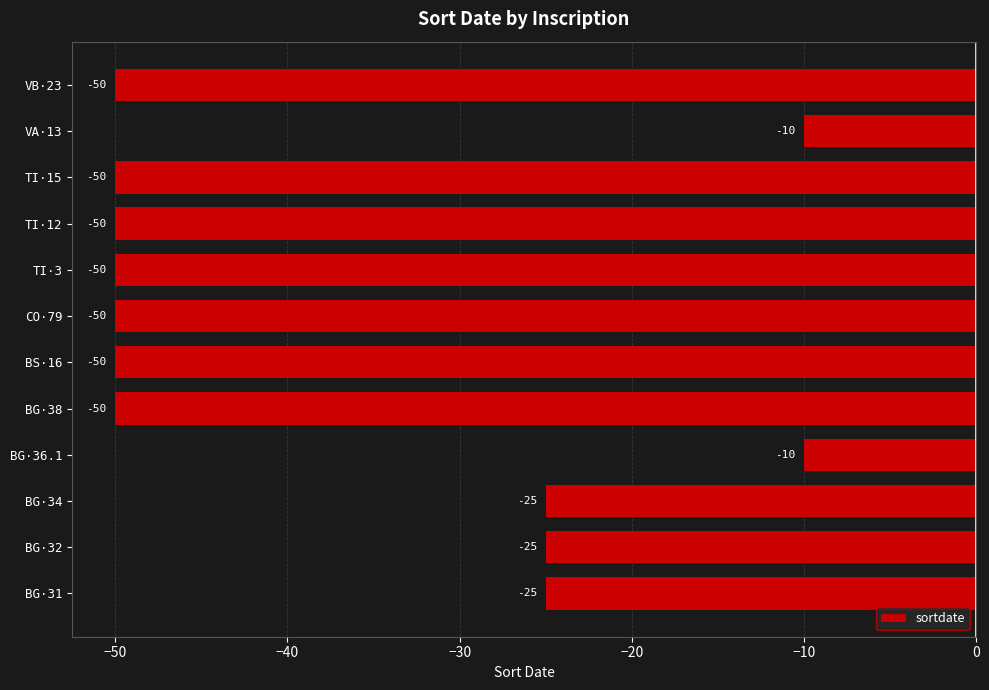

Which has a higher value, BS·16 or VA·13?

VA·13